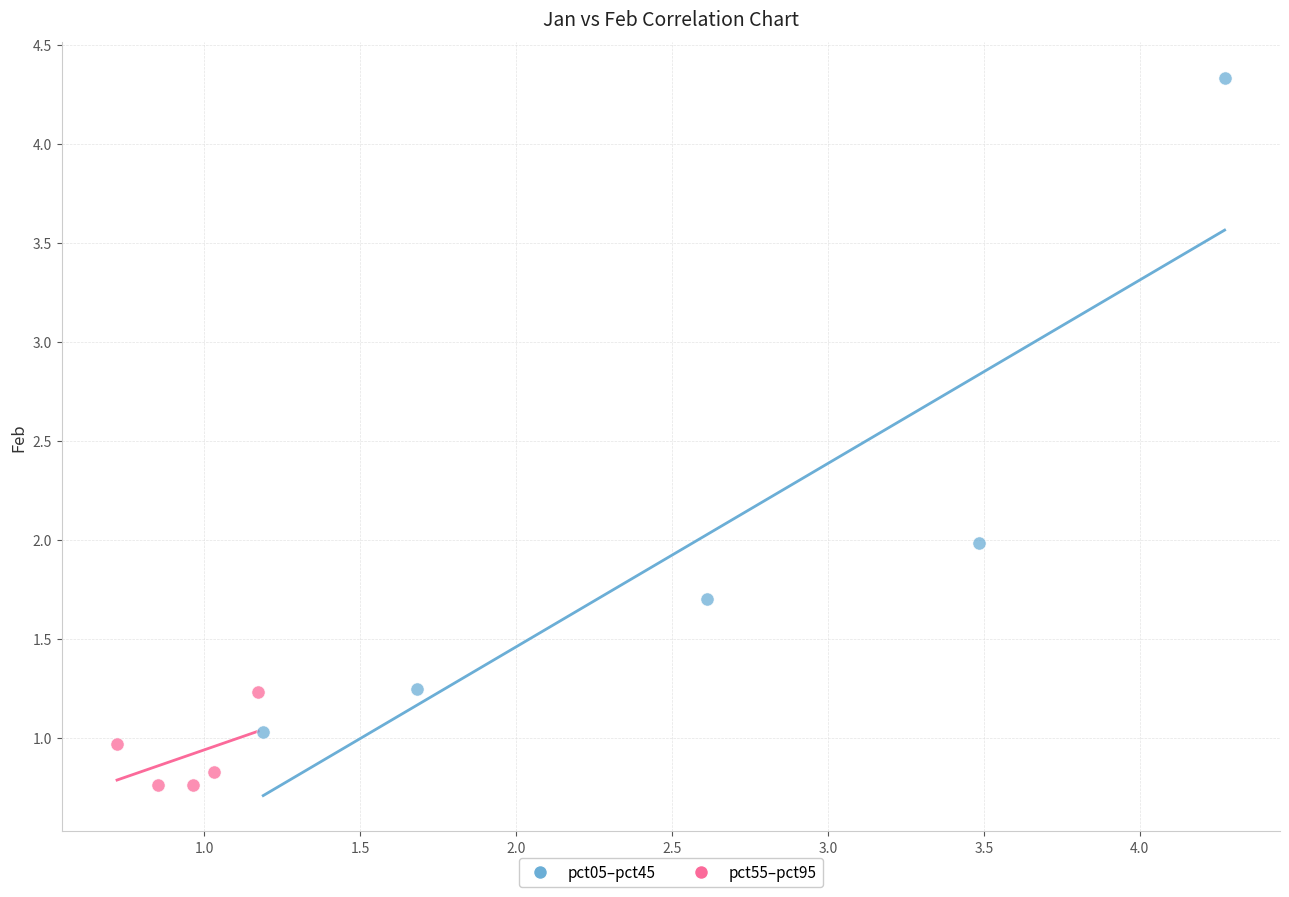

What are all the series names shown in the legend?

pct05–pct45, pct55–pct95